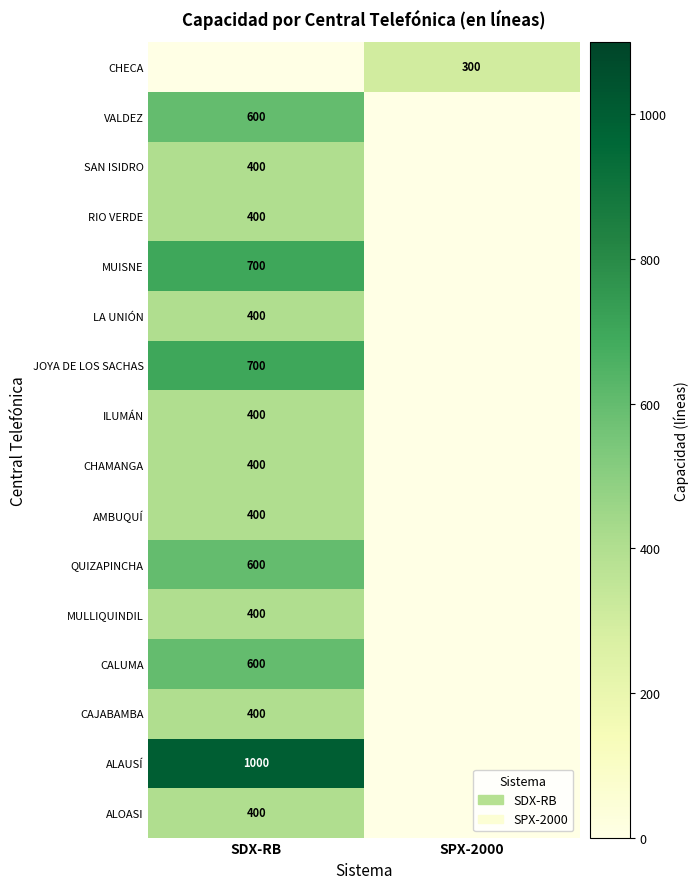

The SAN ISIDRO series shows 177 at SDX-RB. True or false?

False